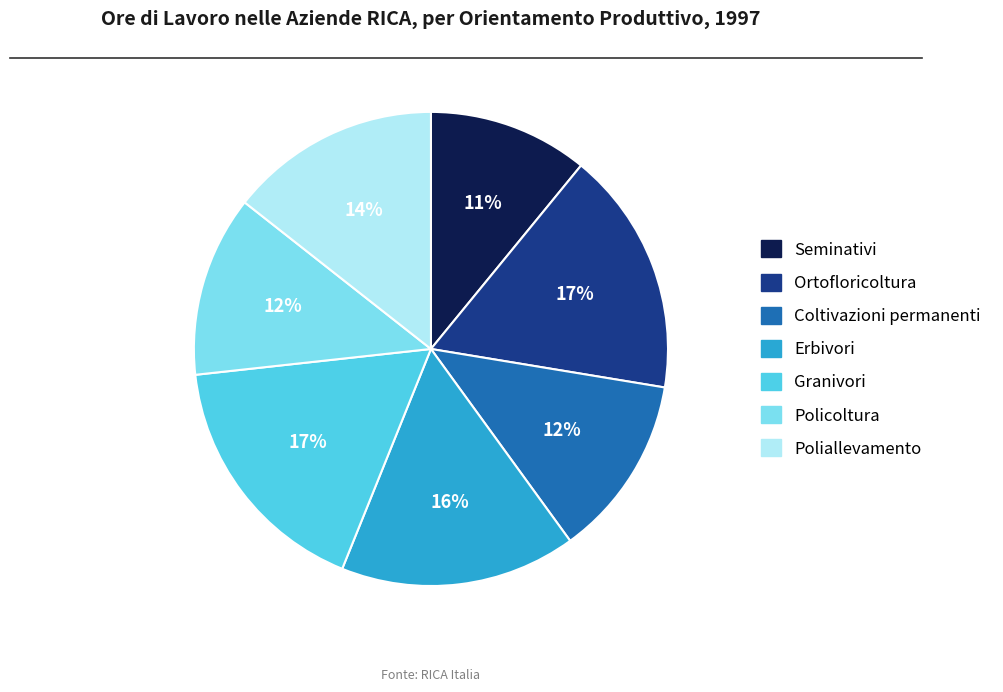

Is there any slice that represents more than half of the pie?

No